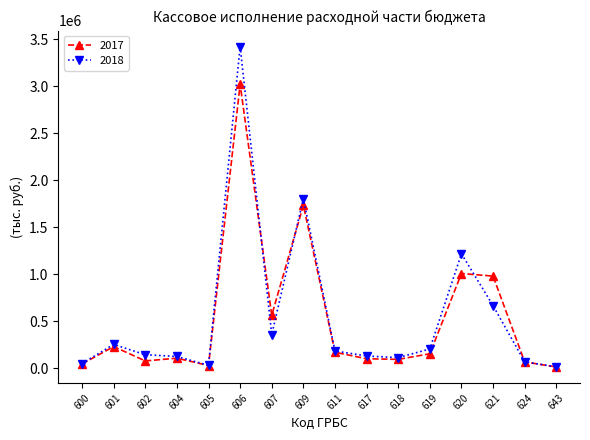

How many lines are shown in the chart?

2